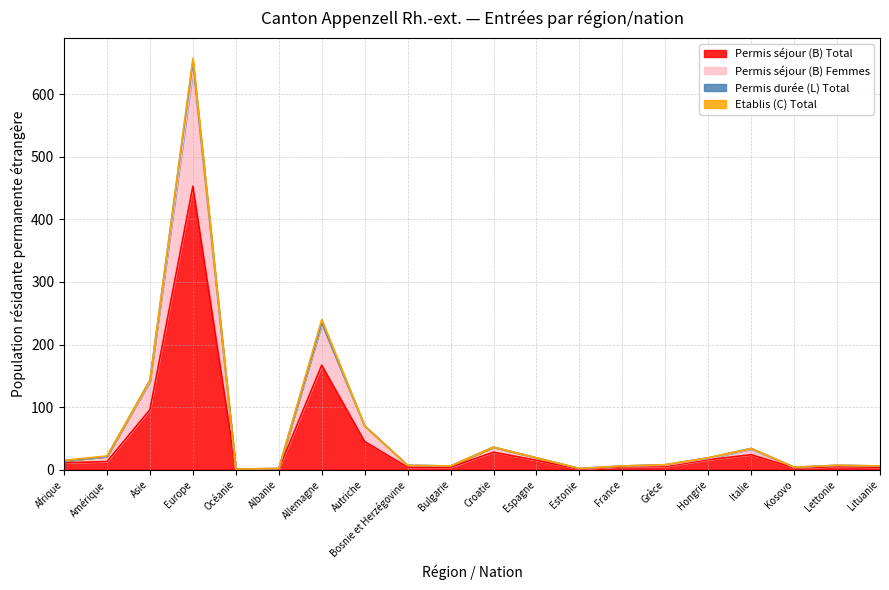

What is the highest value of the Permis séjour (B) Total series?

453